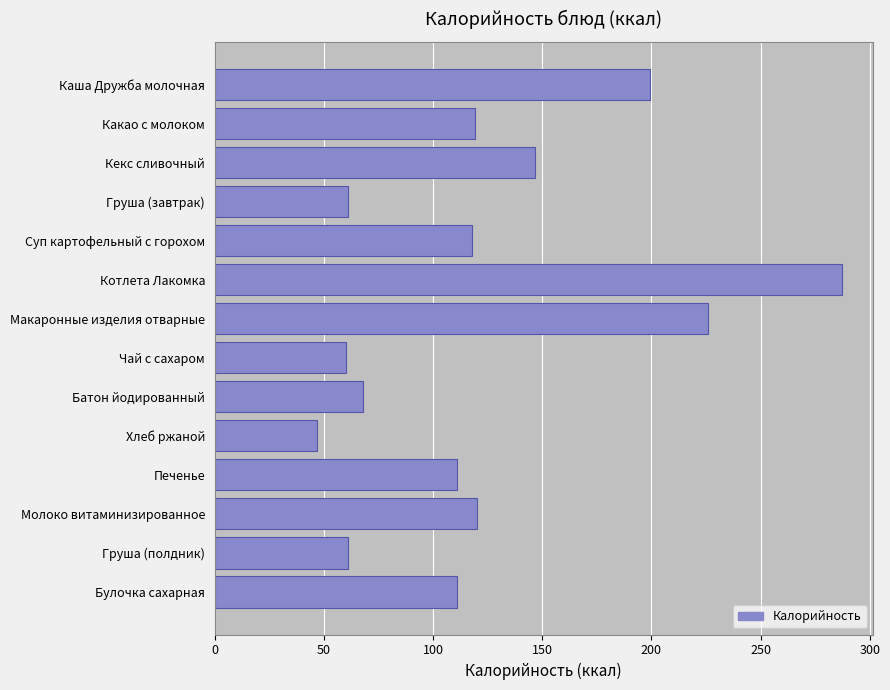

The chart shows a value of 47.0 at Хлеб ржаной. True or false?

True